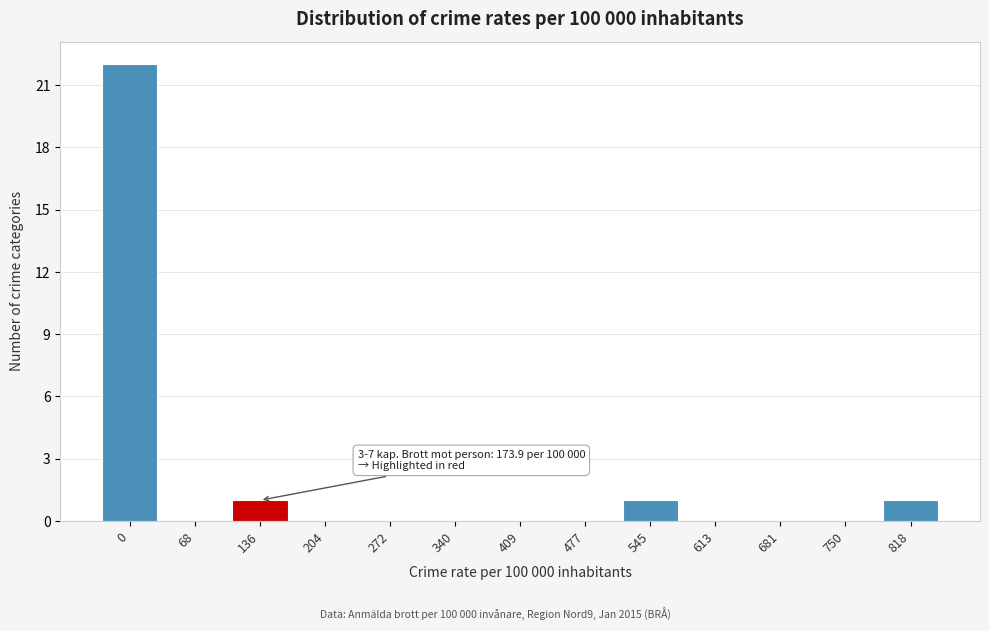

Reading right to left, transcribe all the data shown in this chart.

818=1	750=0	681=0	613=0	545=1	477=0	409=0	340=0	272=0	204=0	136=1	68=0	0=22